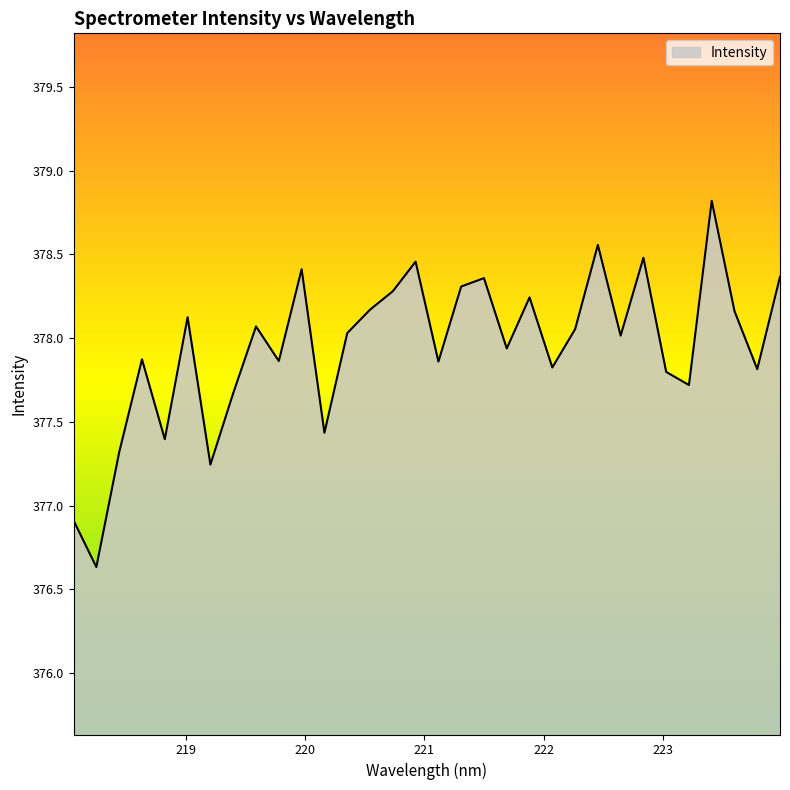

What is the greatest value displayed?

378.8